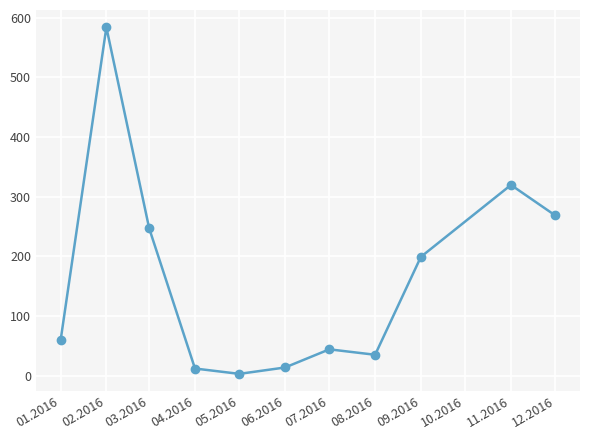

How many distinct data groups are displayed?

1